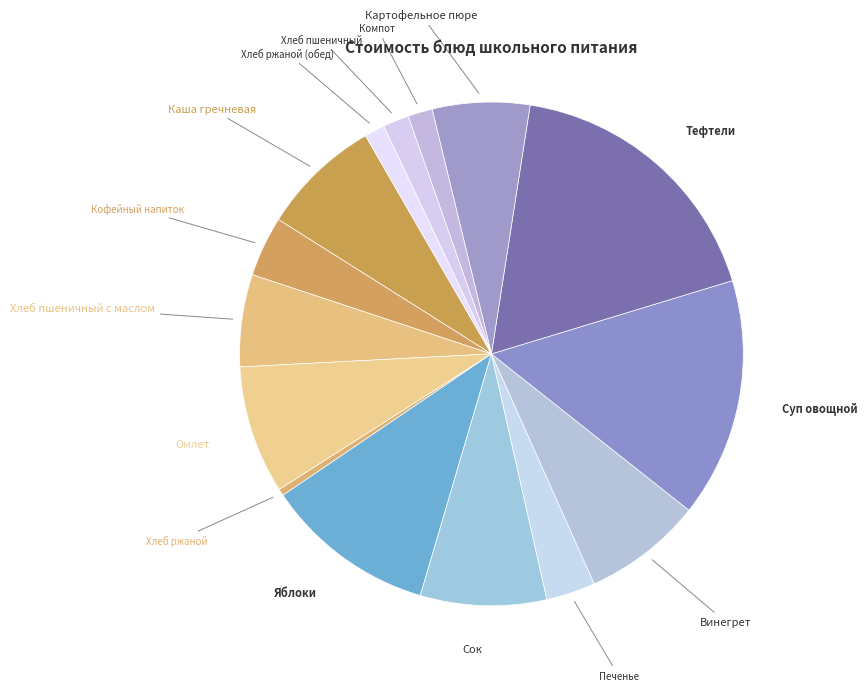

Is Сок the majority of the pie?

No